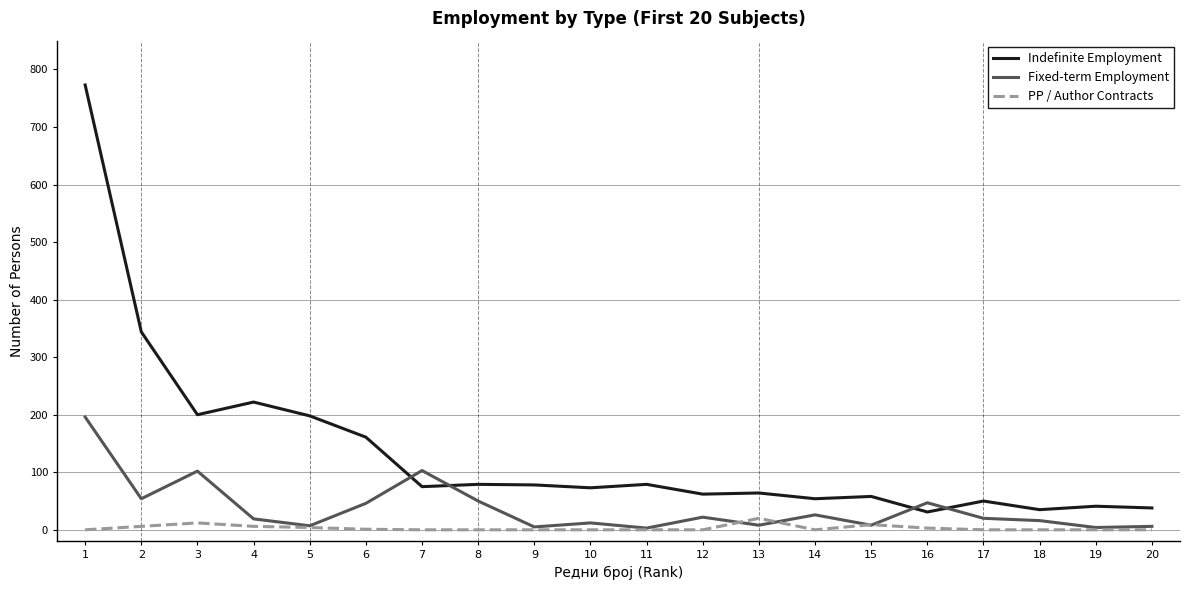

What is the difference between the highest and lowest values at 15?

50